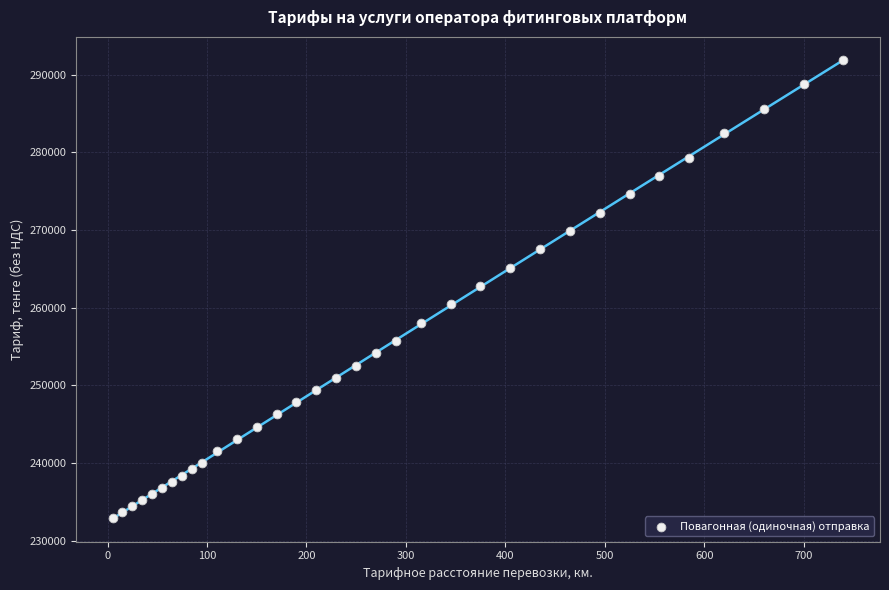

What is the range of Y values (max minus min)?

58983